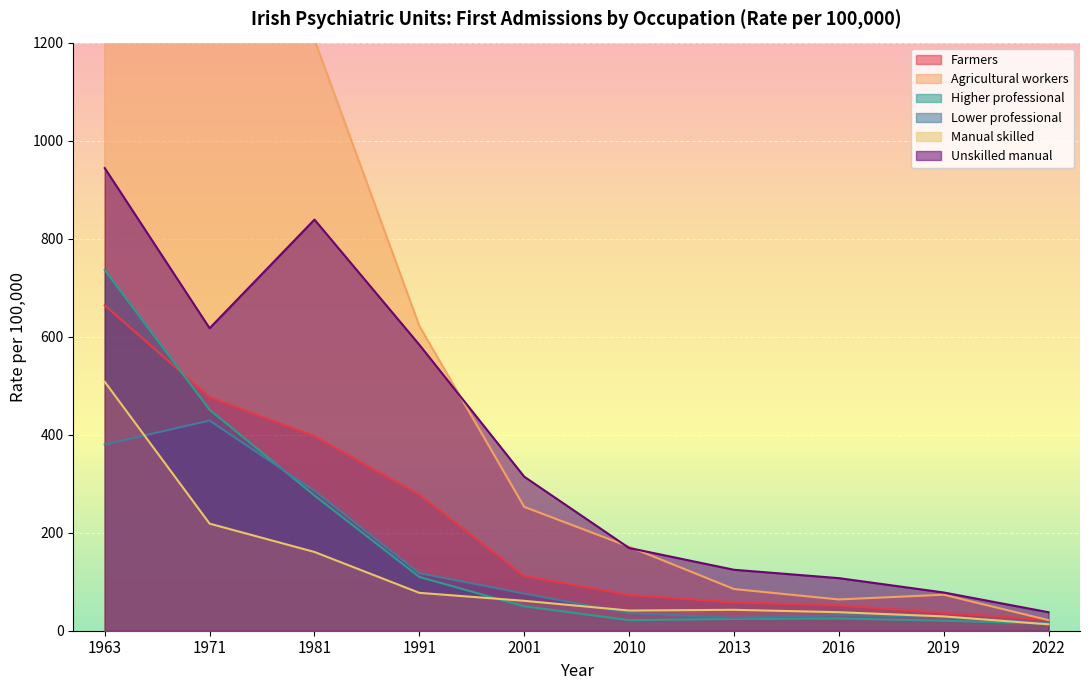

What is the maximum value for Agricultural workers?

3465.0